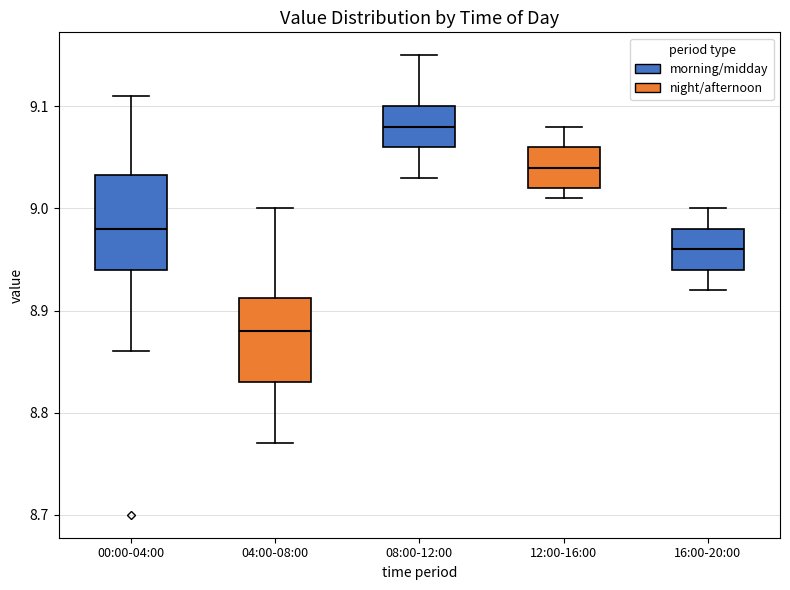

Which box's median line is the highest?

08:00-12:00